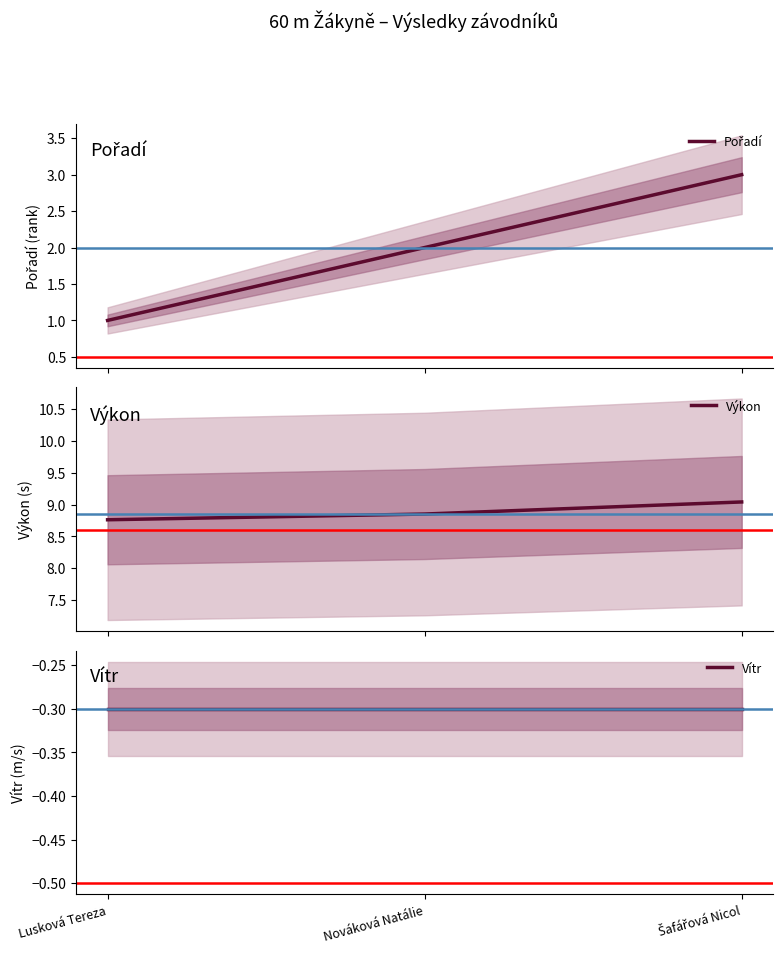

At which category does the chart reach its minimum across all series?

Lusková Tereza